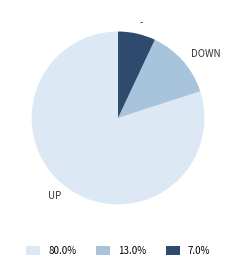

Is there any slice that represents more than half of the pie?

Yes